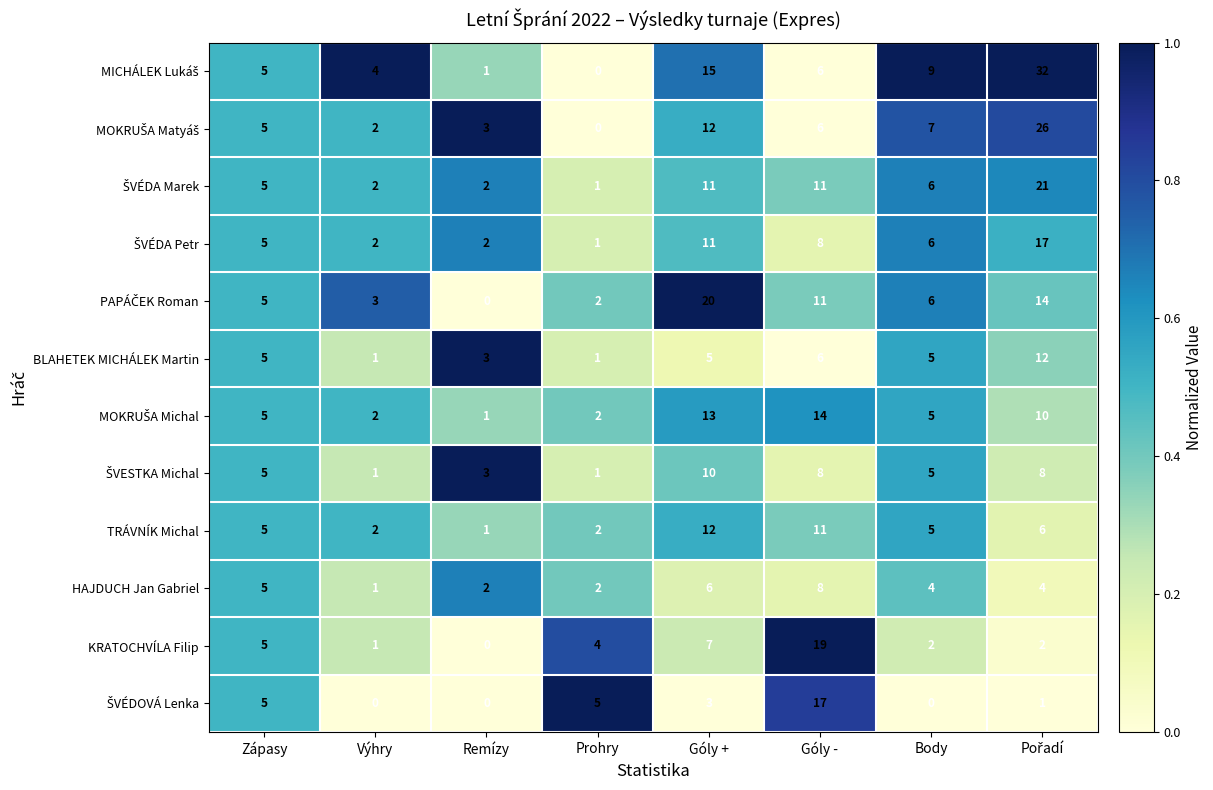

The HAJDUCH Jan Gabriel series shows 1 at Výhry. True or false?

True